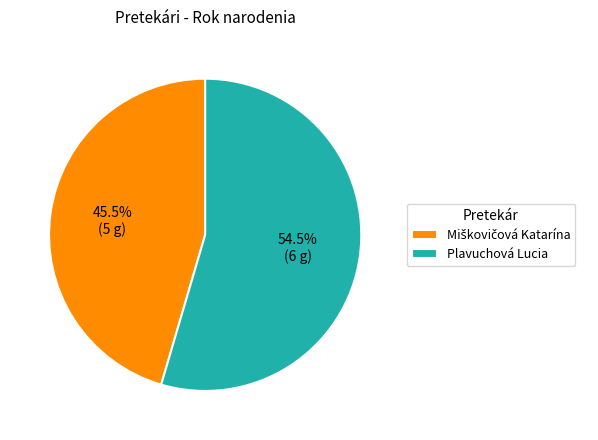

How many slices are in this pie chart?

2